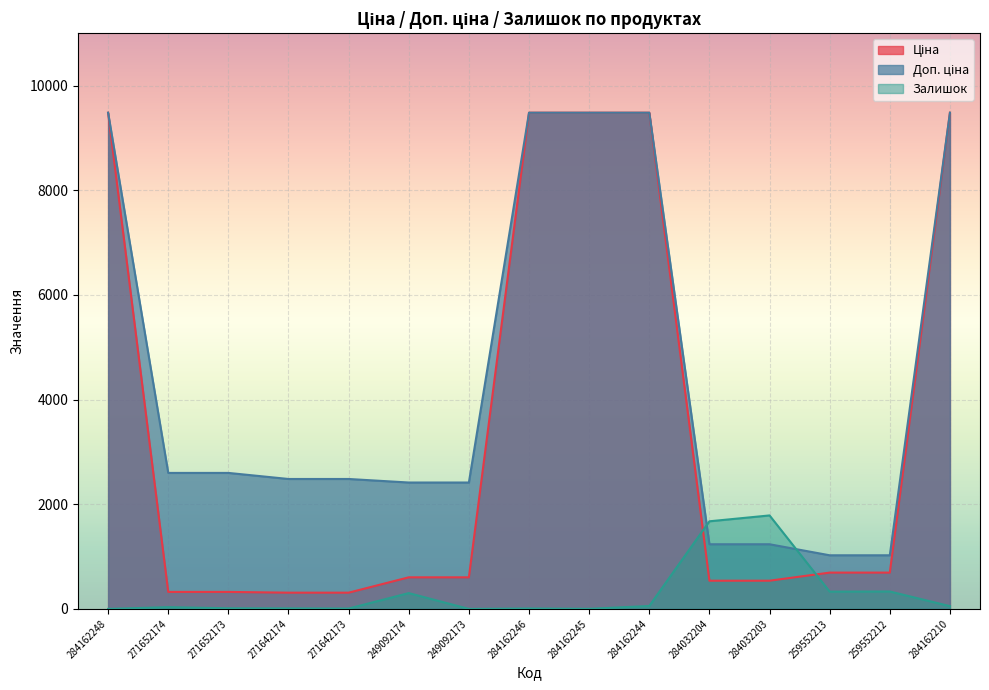

Rank the categories by Залишок value from highest to lowest.

284032203, 284032204, 259552212, 259552213, 249092174, 284162244, 284162210, 271652174, 271652173, 271642174, 284162246, 271642173, 284162245, 284162248, 249092173